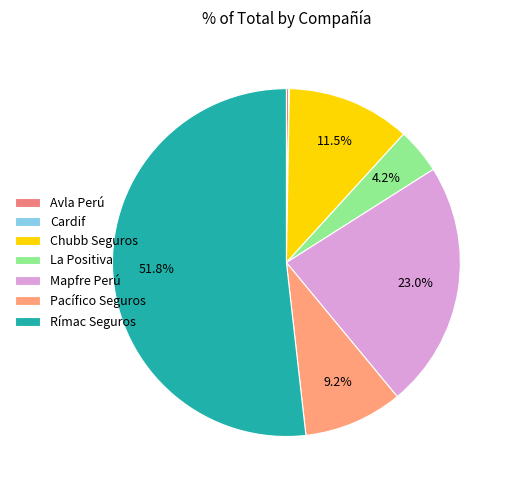

Approximately how many times larger is the value at Rímac Seguros compared to Pacífico Seguros?

5.6